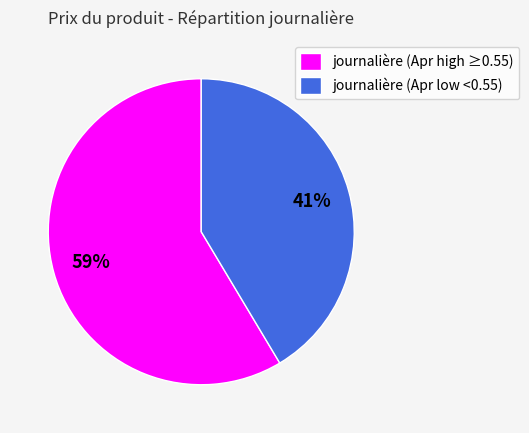

Count the number of slices in the pie.

2